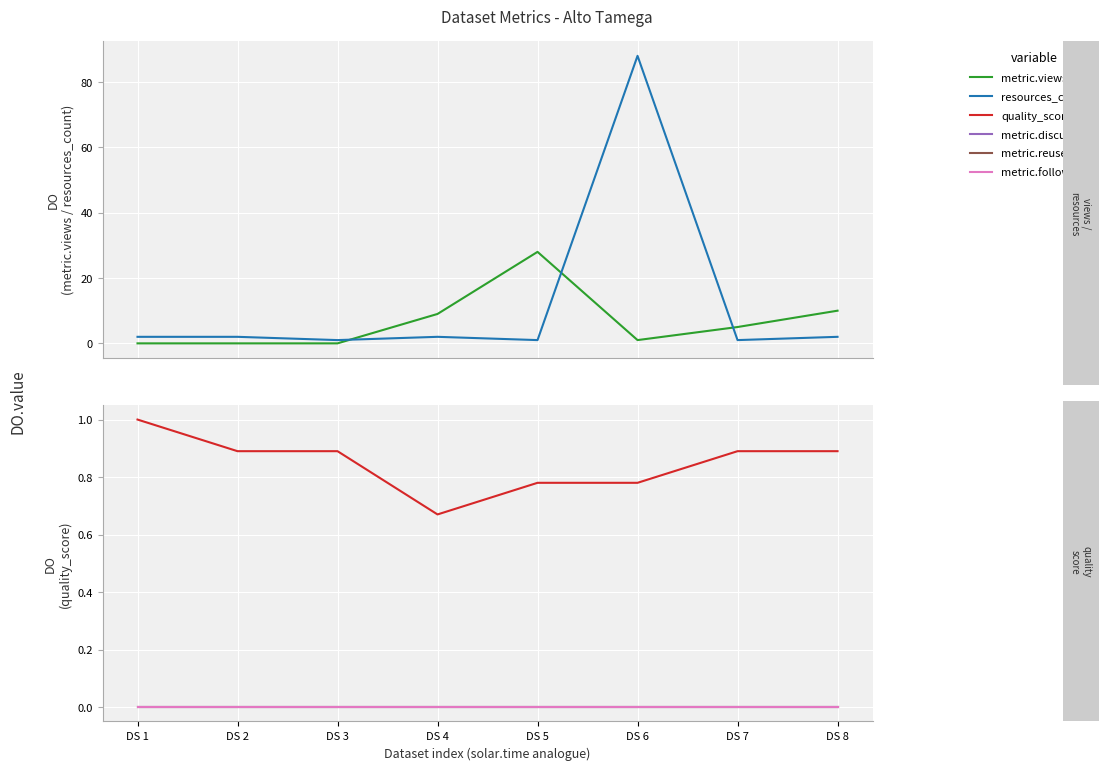

The value of metric.discussions at DS 8 is 0.0. True or false?

True